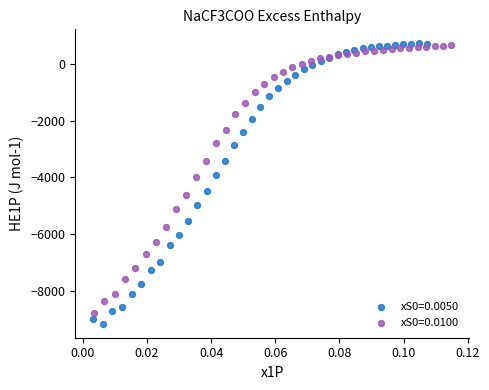

Which series has the largest Y range (max minus min)?

xS0=0.0050